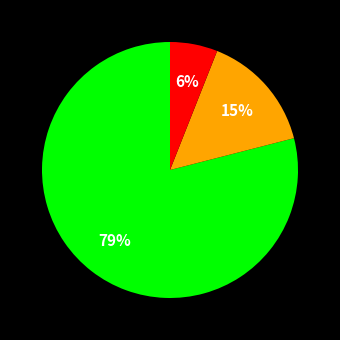

How many slices are in this pie chart?

3